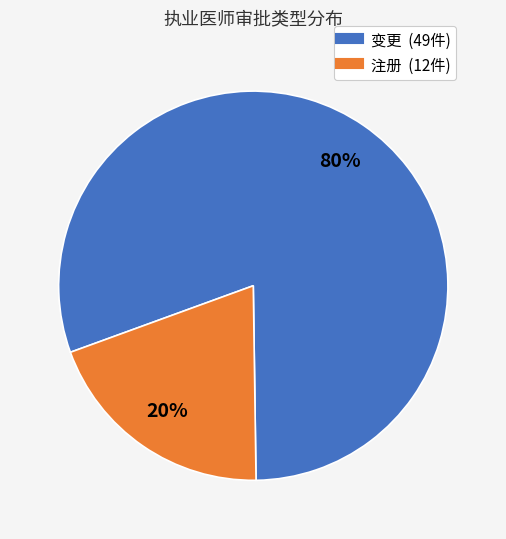

To the nearest percent, what is the combined percentage of 注册 and 变更?

100%